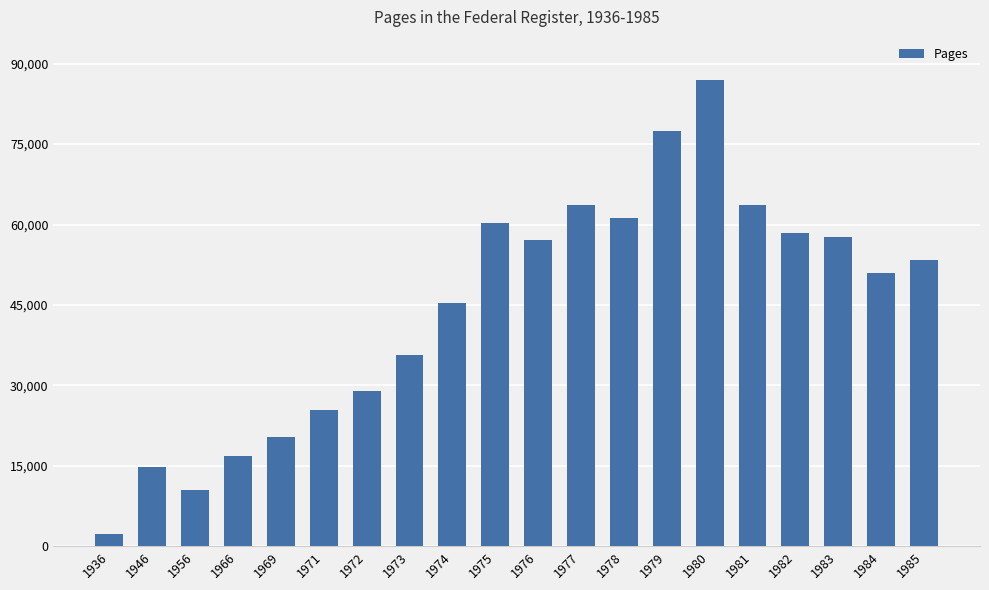

How many data points does each series have?

20